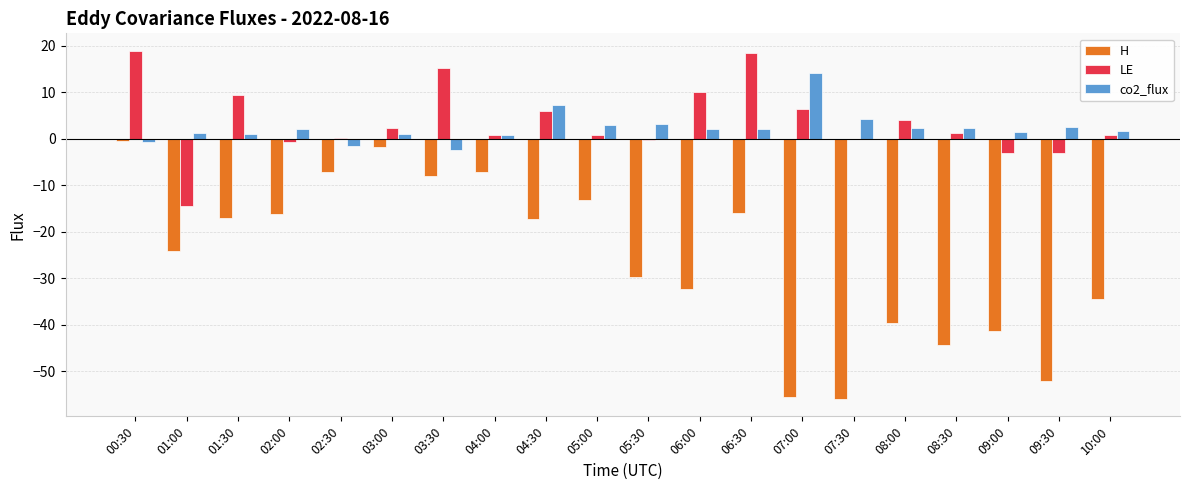

Which series changed the most between 02:00 and 09:00?

H